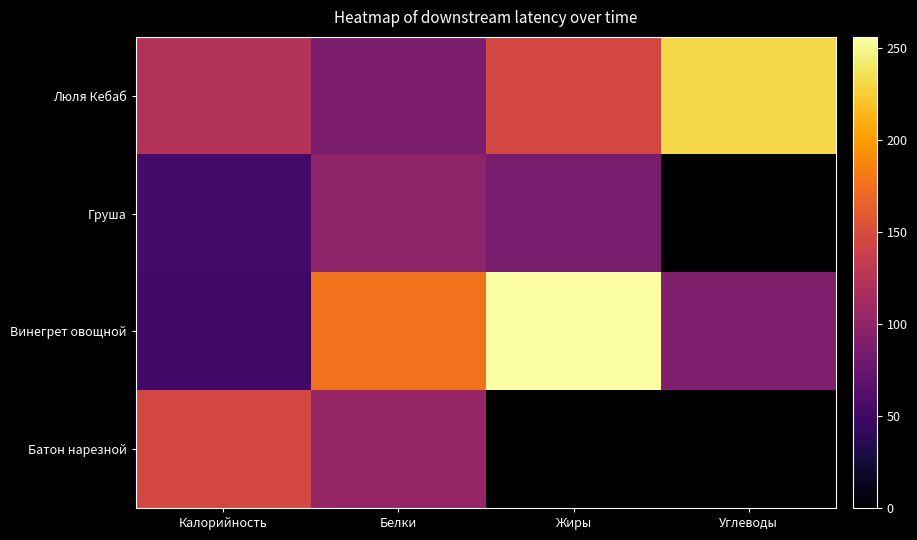

Reading left to right, what are all the values shown in this chart?

Люля Кебаб: Калорийность=123.8	Белки=87.0	Жиры=145.7	Углеводы=231.0
Груша: Калорийность=52.0	Белки=98.0	Жиры=85.0	Углеводы=0.0
Винегрет овощной: Калорийность=51.0	Белки=176.0	Жиры=255.8	Углеводы=90.0
Батон нарезной: Калорийность=145.7	Белки=104.0	Жиры=0.0	Углеводы=0.0